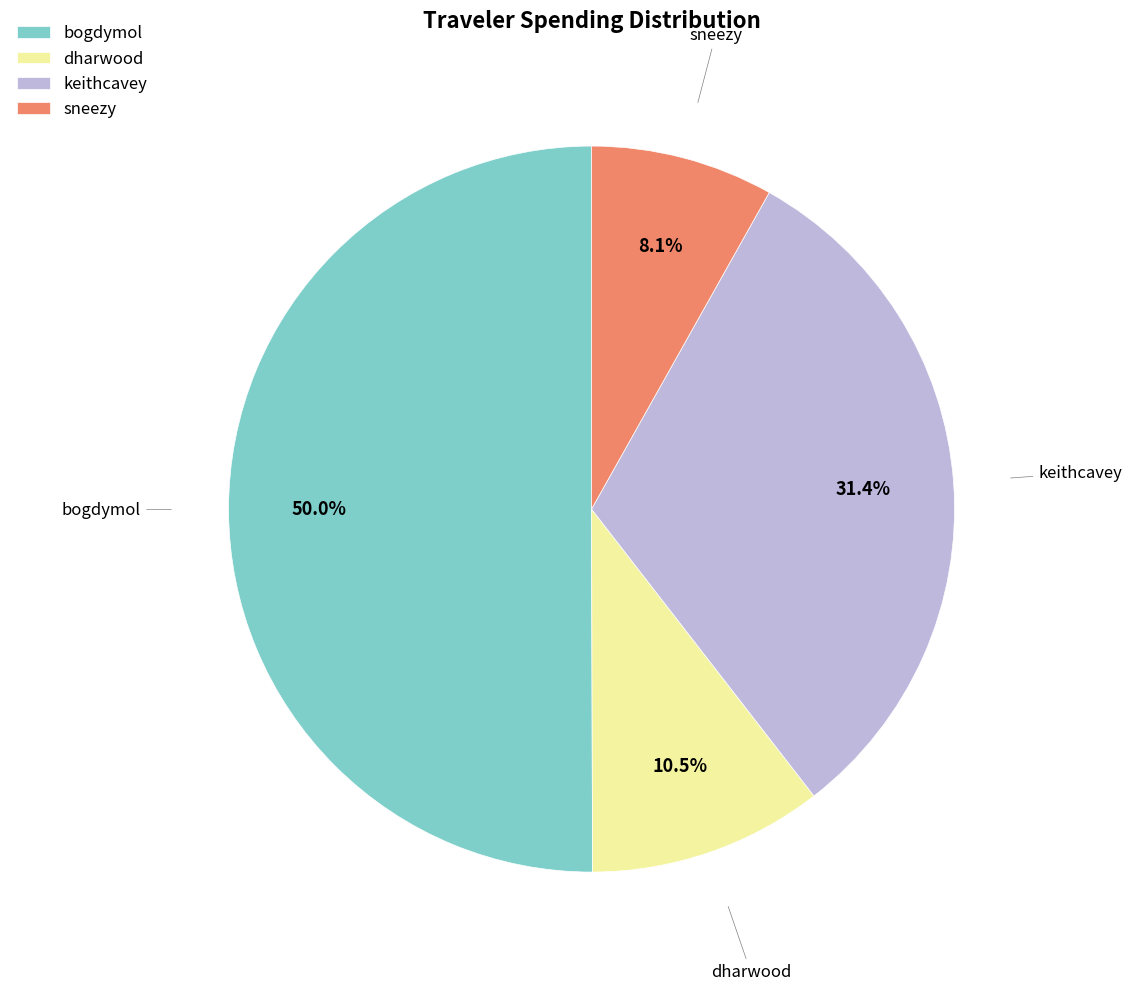

Do bogdymol and keithcavey together represent more than half of the pie?

Yes